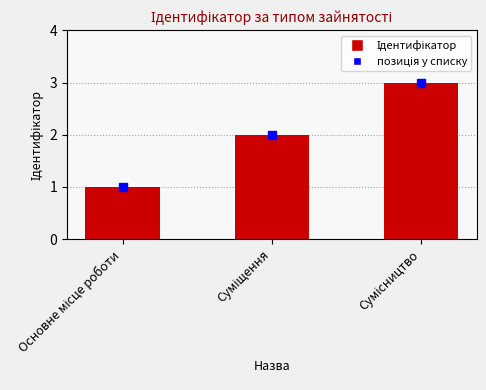

What is the maximum value shown in the chart?

3